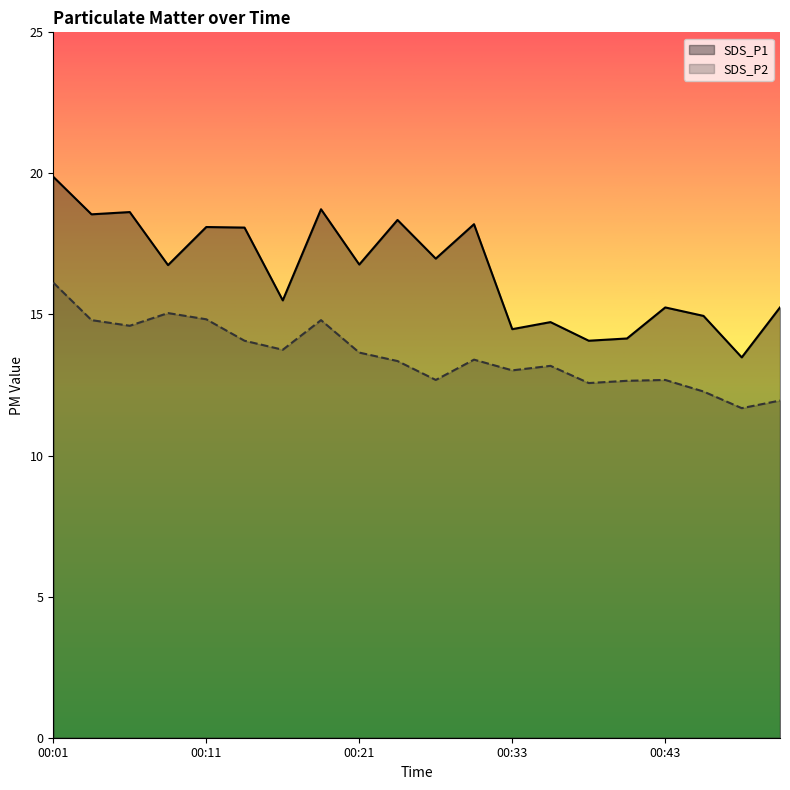

Which series has the widest spread of values?

SDS_P1